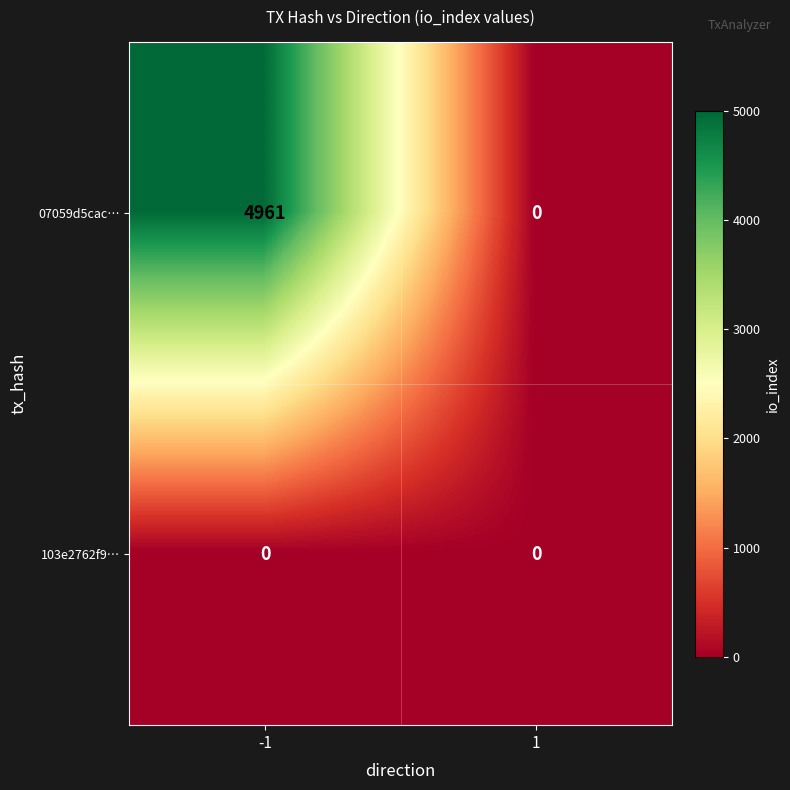

At which category is the sum across all series the highest?

-1